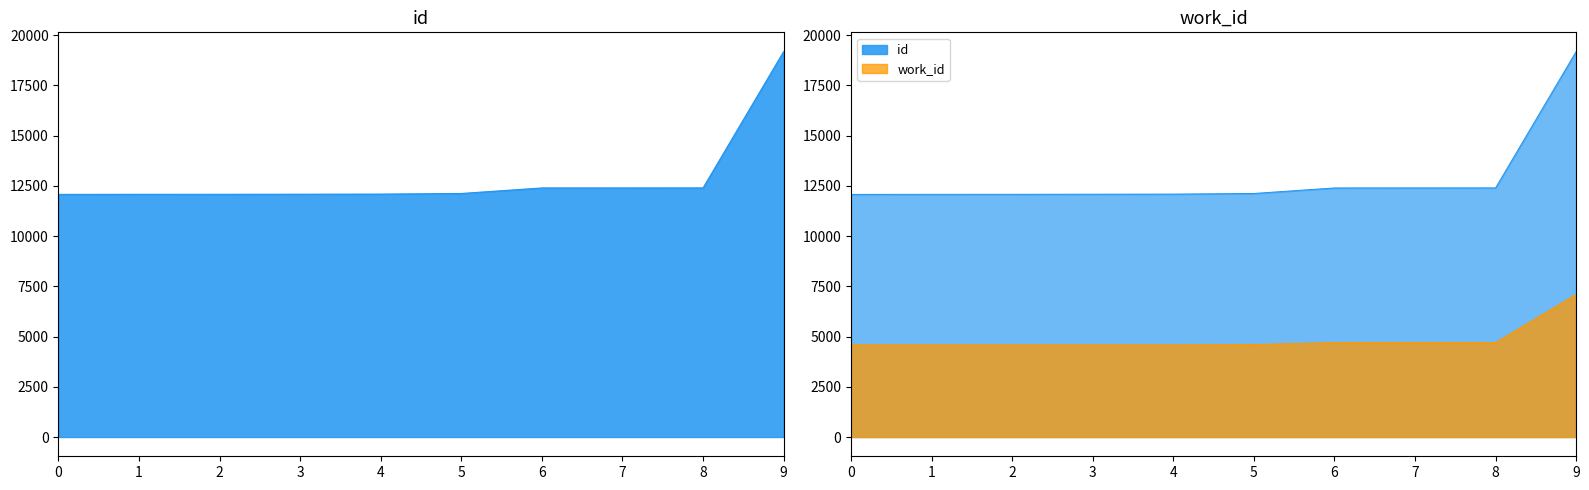

True or false: id and work_id cross at least once.

False